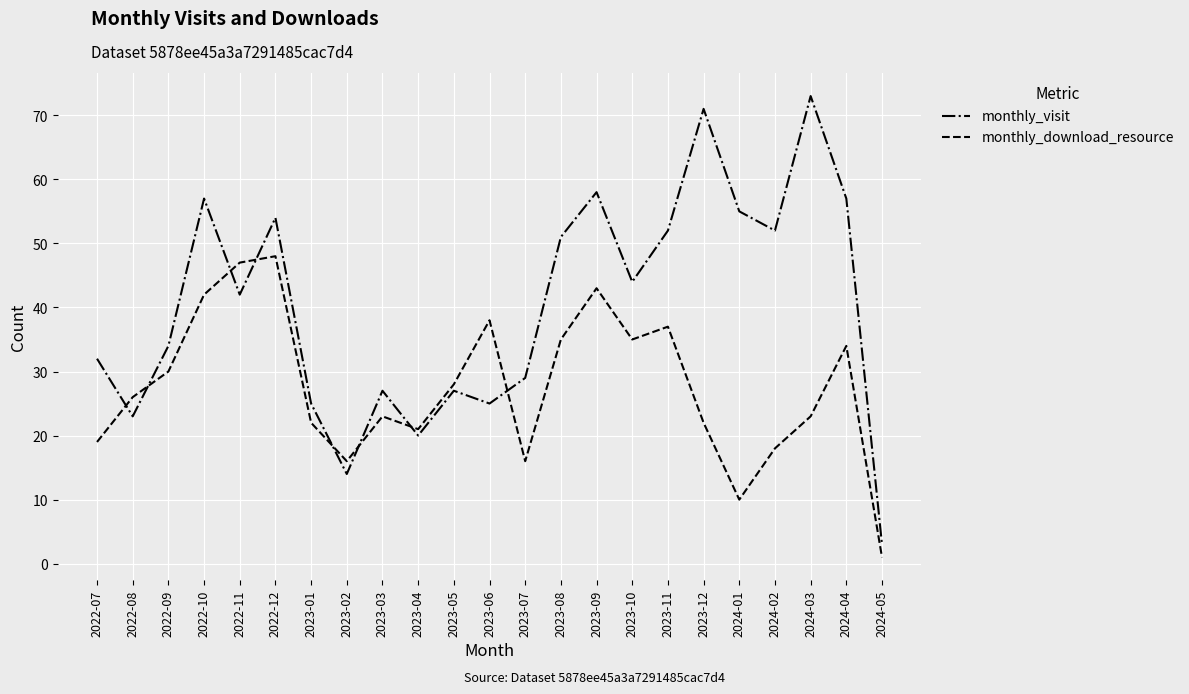

At 2022-11, list the series in order from smallest to largest.

monthly_visit, monthly_download_resource